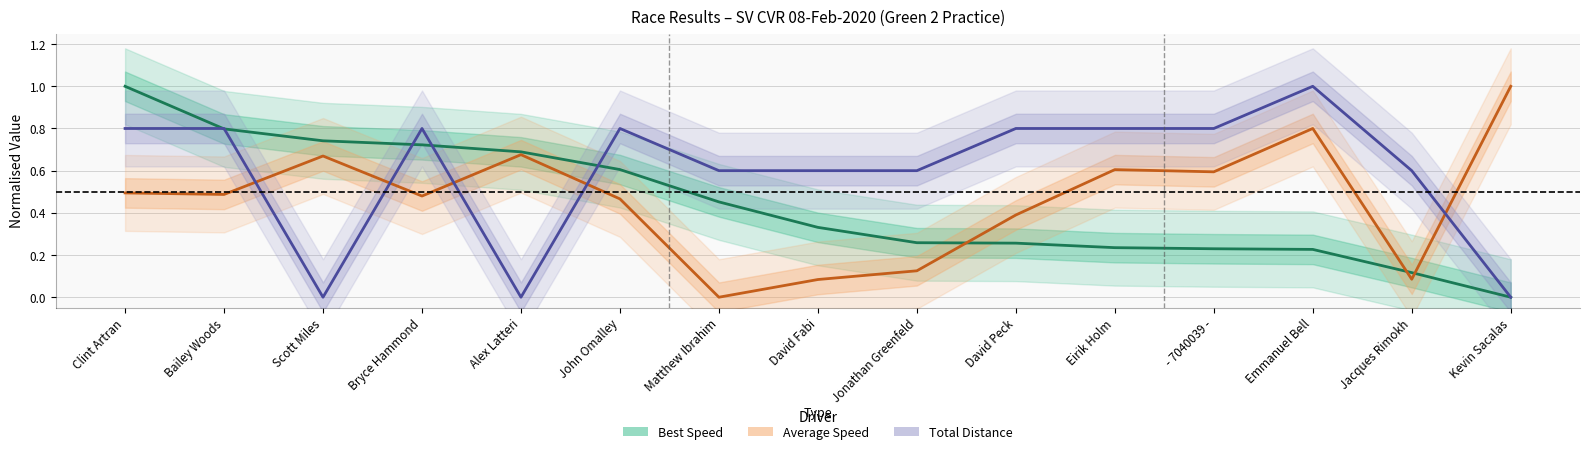

Rank the series at Kevin Sacalas from highest to lowest value.

Average Speed, Best Speed, Total Distance